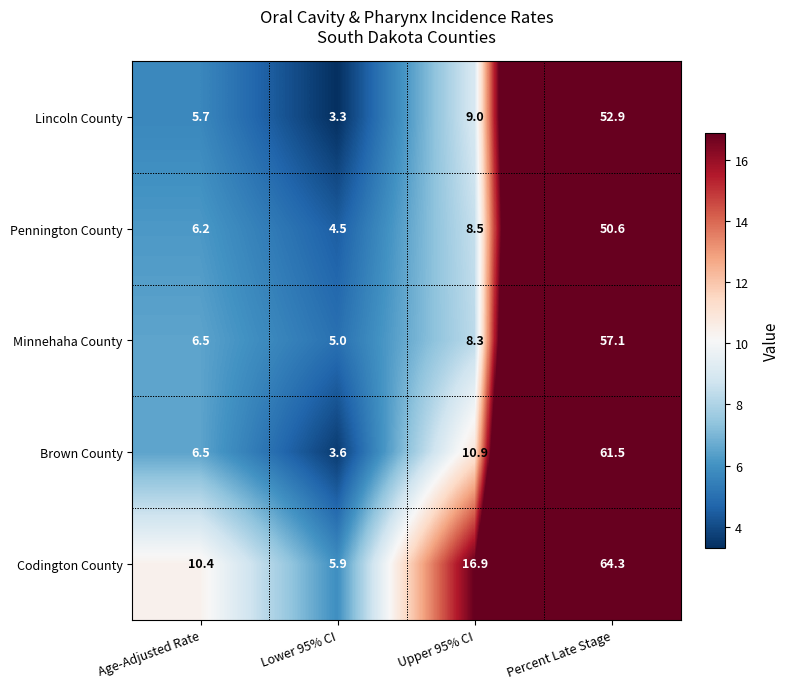

What is the sum of the Minnehaha County values at Upper 95% CI and Lower 95% CI?

13.3